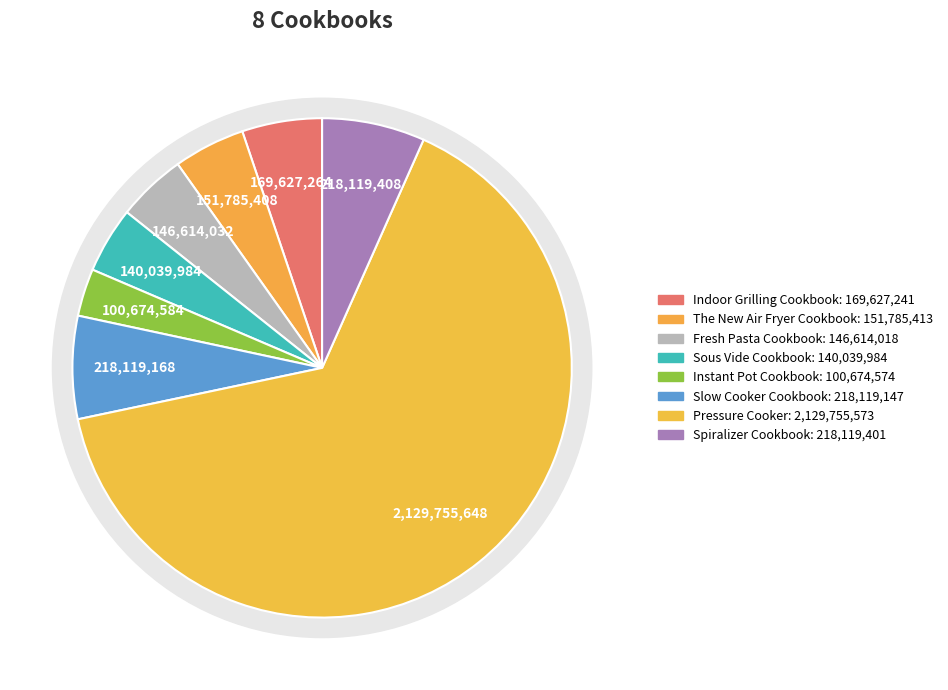

What is the change in value from Indoor Grilling Cookbook to Slow Cooker Cookbook?

+48491906